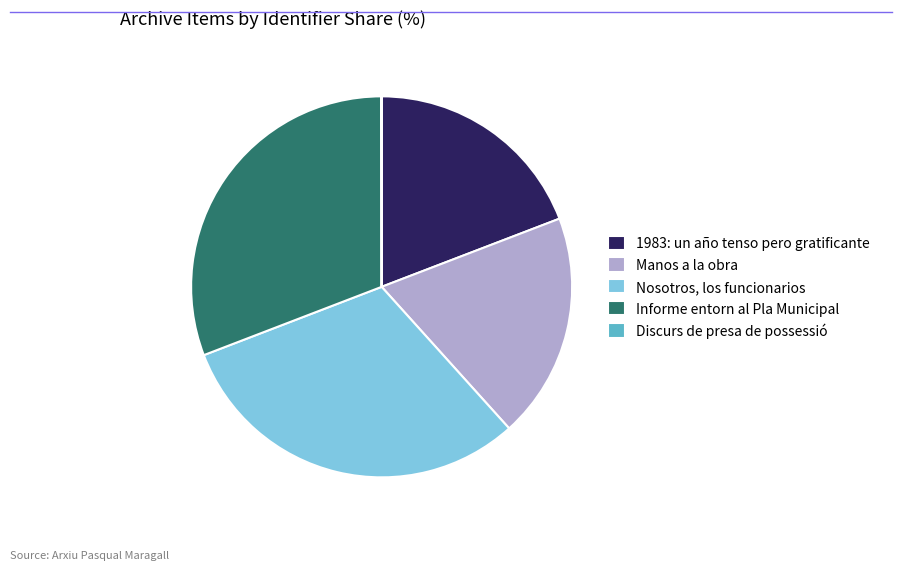

True or false: Nosotros, los funcionarios accounts for 16% of the total.

False